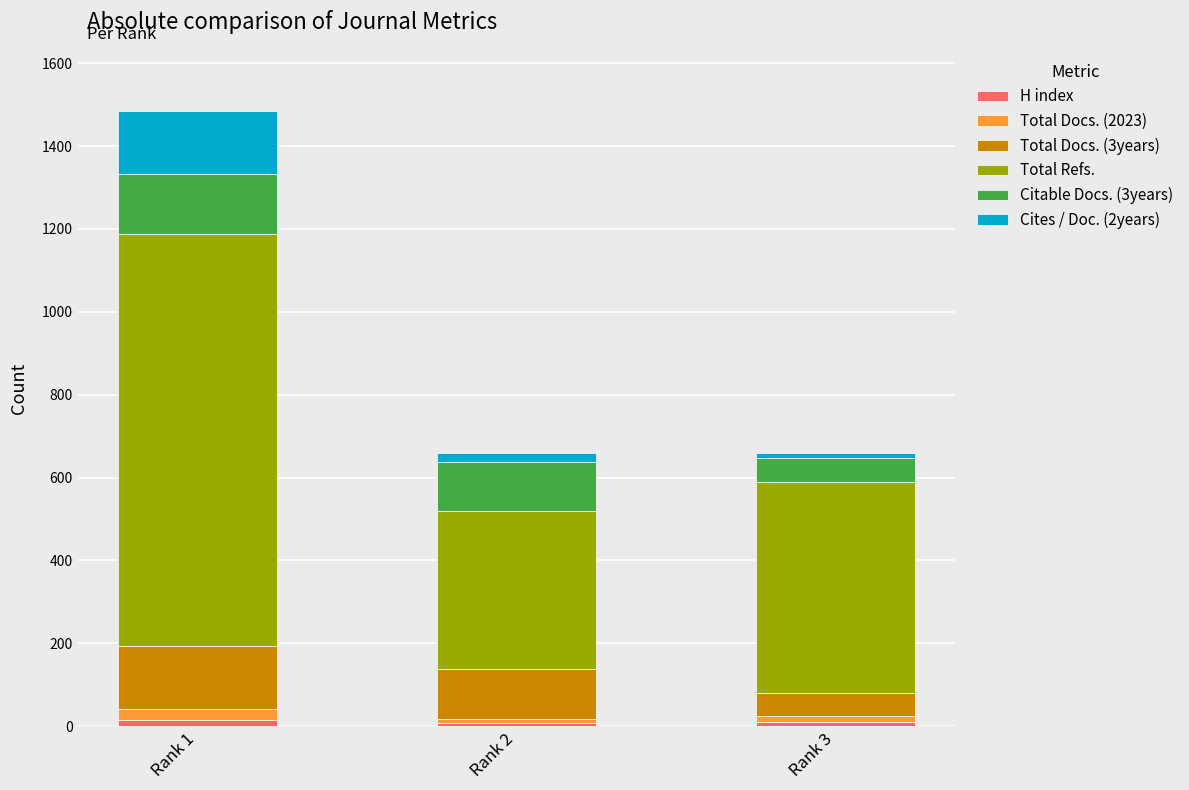

At which category is the sum across all series the highest?

Rank 1